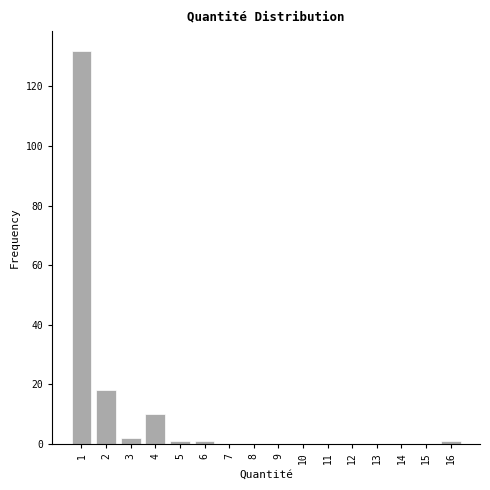

Reading left to right, transcribe this chart: for each bar, give the range it covers on the x-axis and its height. The values are not printed on the chart, so give them approximately, as read against the axis.

0.5 to 1.5: 132
1.5 to 2.5: 18
2.5 to 3.5: 2
3.5 to 4.5: 10
4.5 to 5.5: under 2
5.5 to 6.5: under 2
6.5 to 7.5: 0
7.5 to 8.5: 0
8.5 to 9.5: 0
9.5 to 10.5: 0
10.5 to 11.5: 0
11.5 to 12.5: 0
12.5 to 13.5: 0
13.5 to 14.5: 0
14.5 to 15.5: 0
15.5 to 16.5: under 2